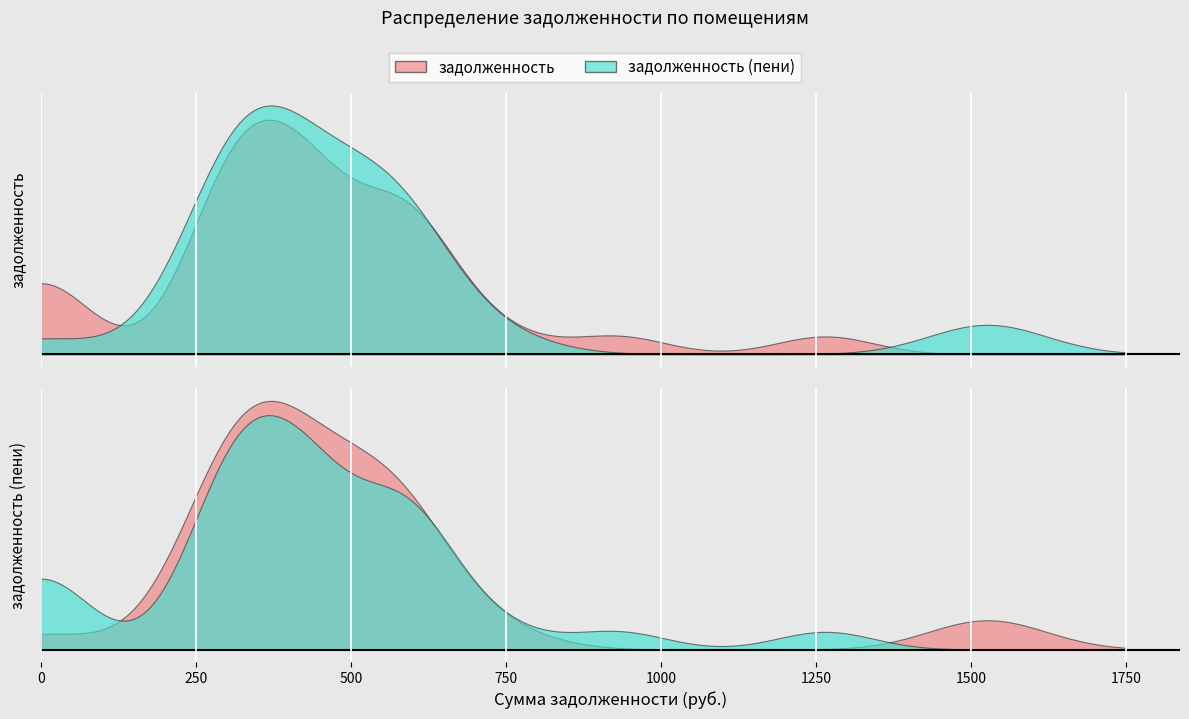

Where does the задолженность series first go above 423?

2